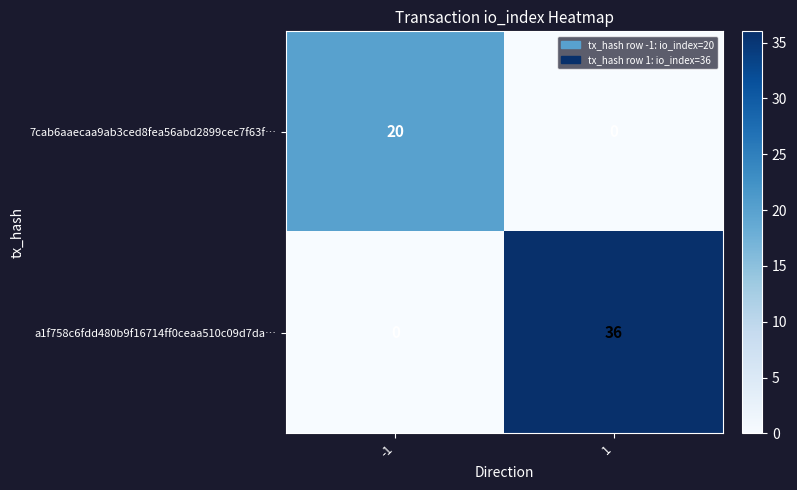

At 1, list the series in order from largest to smallest.

a1f758c6fdd480b9f16714ff0ceaa510c09d7da…, 7cab6aaecaa9ab3ced8fea56abd2899cec7f63f…